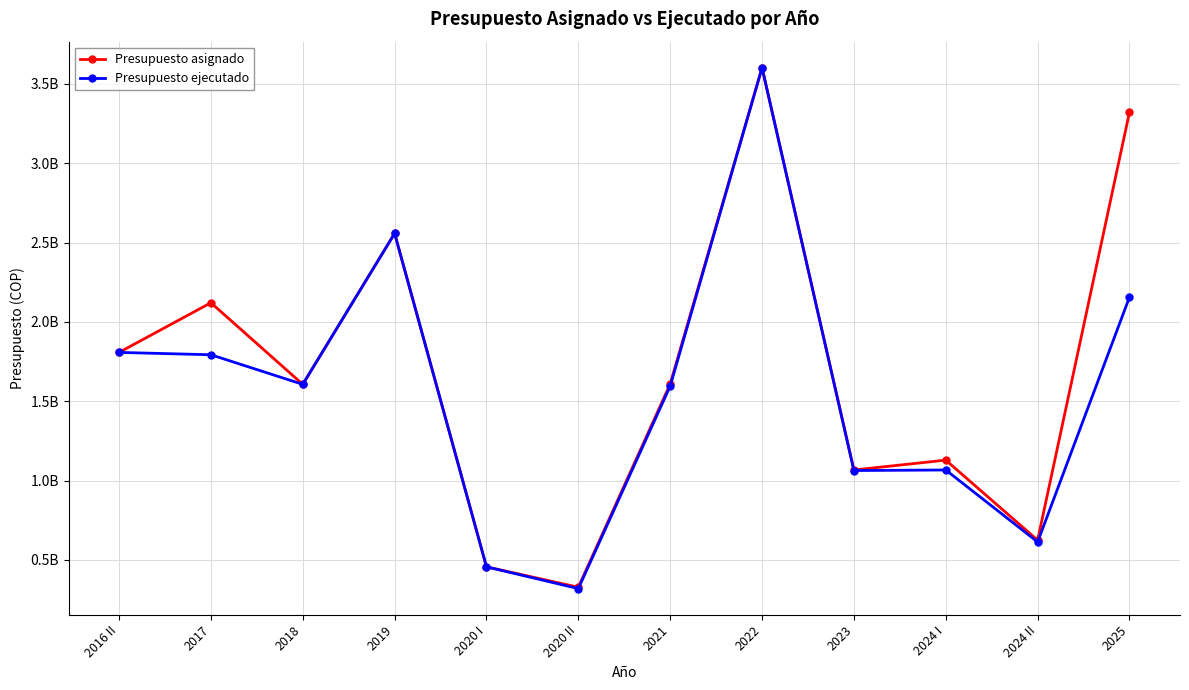

What are all the series names shown in the legend?

Presupuesto asignado, Presupuesto ejecutado